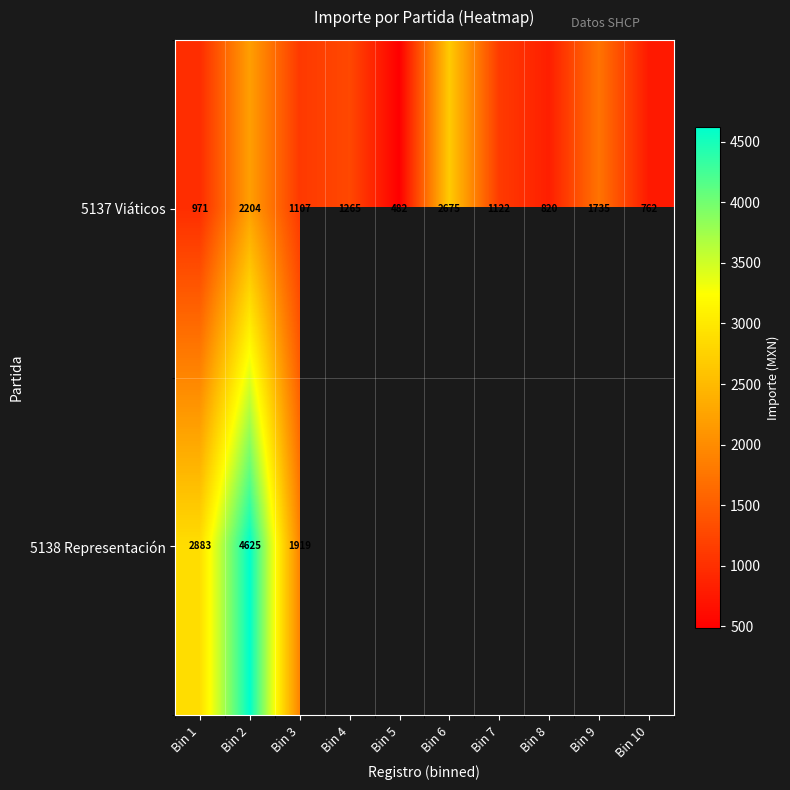

Which has a higher value, Bin 1 or Bin 8?

Bin 1